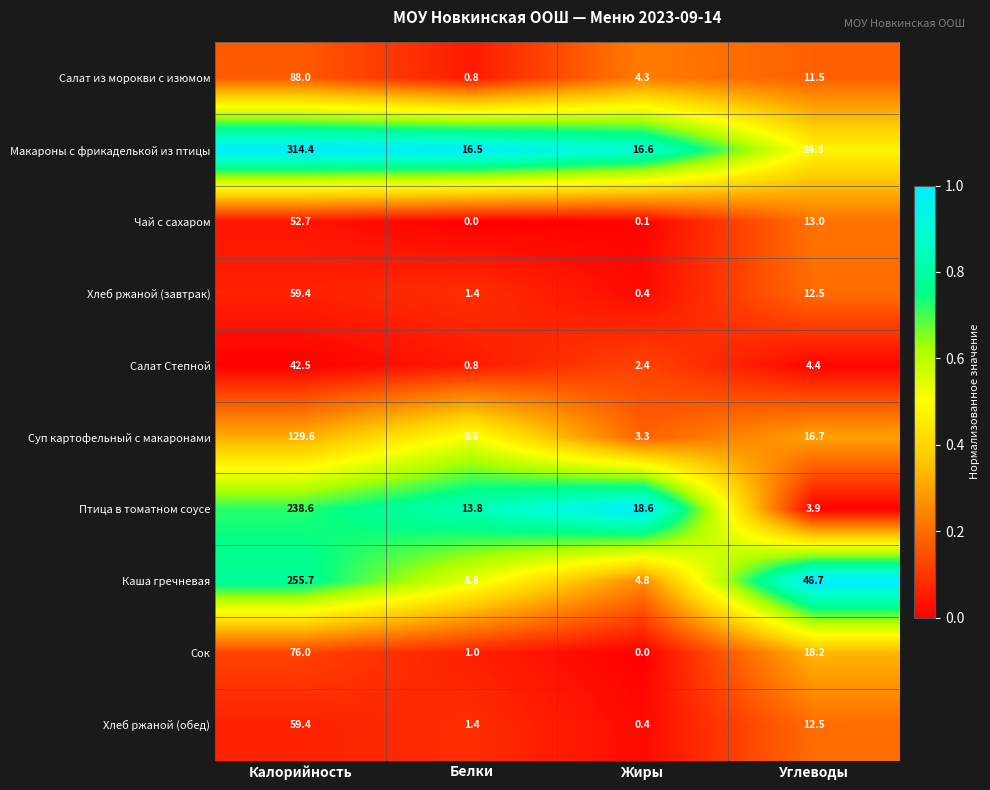

What is the difference between the Хлеб ржаной (завтрак) values at Жиры and Белки?

1.0